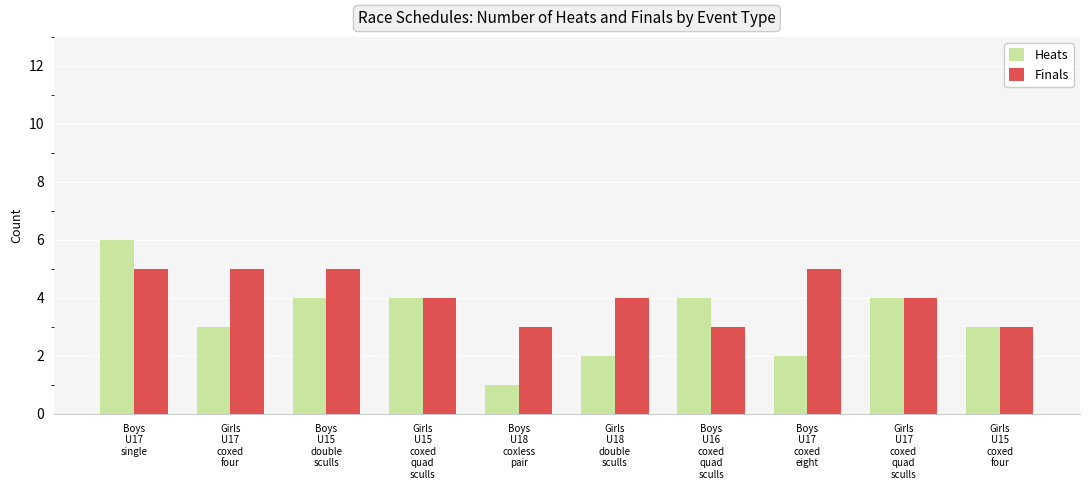

List the series in order of their overall mean, highest first.

Finals, Heats